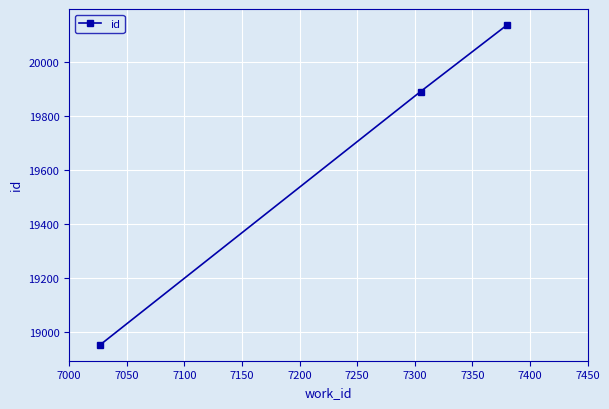

How many values are below 19890?

1